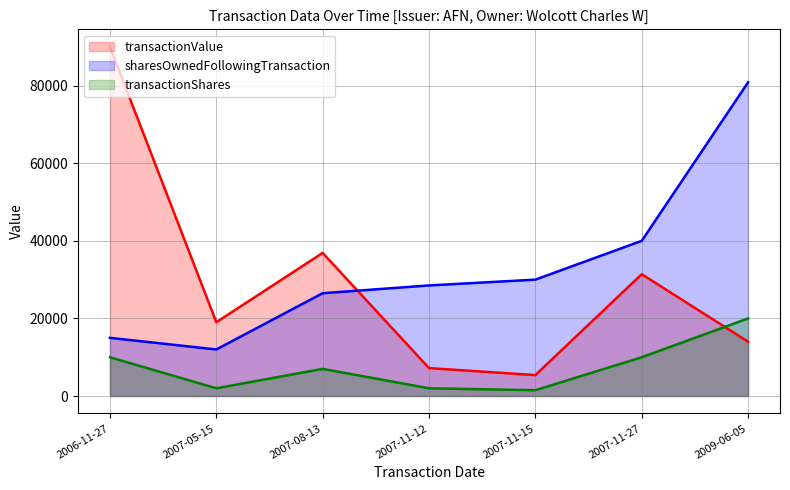

How many values in the transactionValue (line) series are below 19018?

3